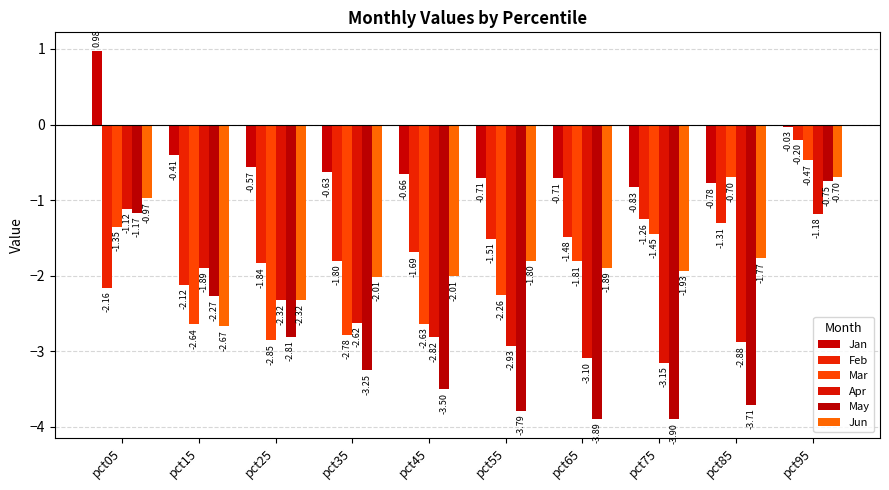

Which series has the largest total across all categories?

Jan